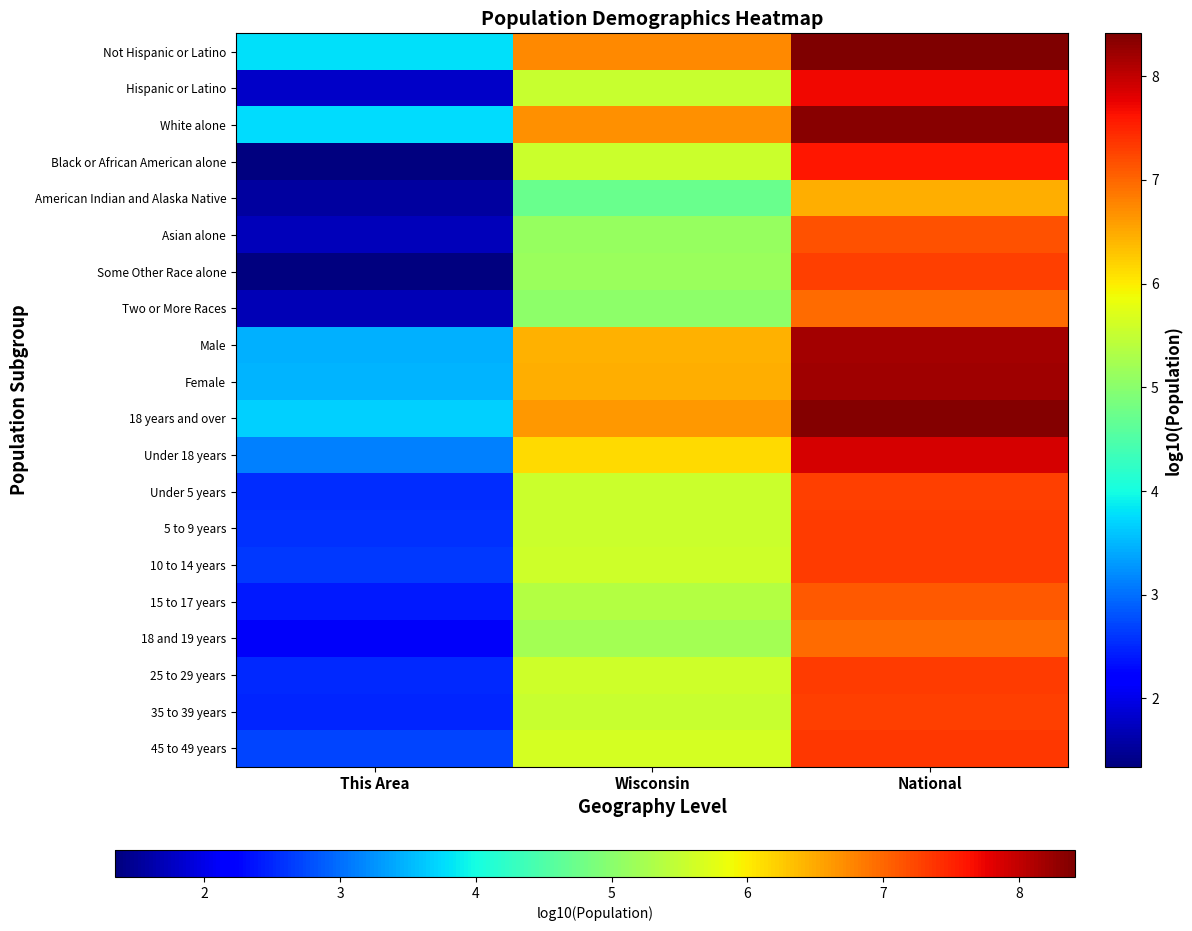

At how many categories does at least one series exceed 3?

3